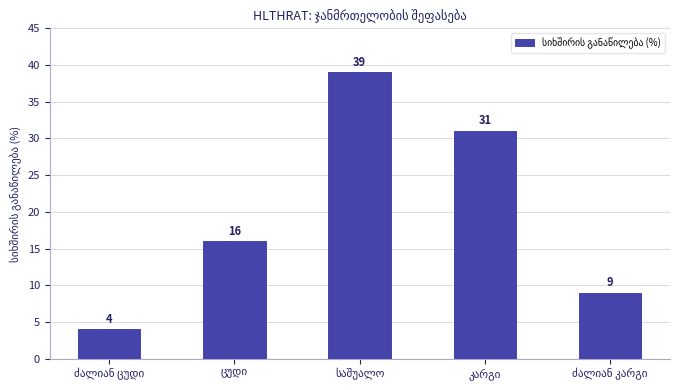

What is the value of the 1st bar from the left?

4